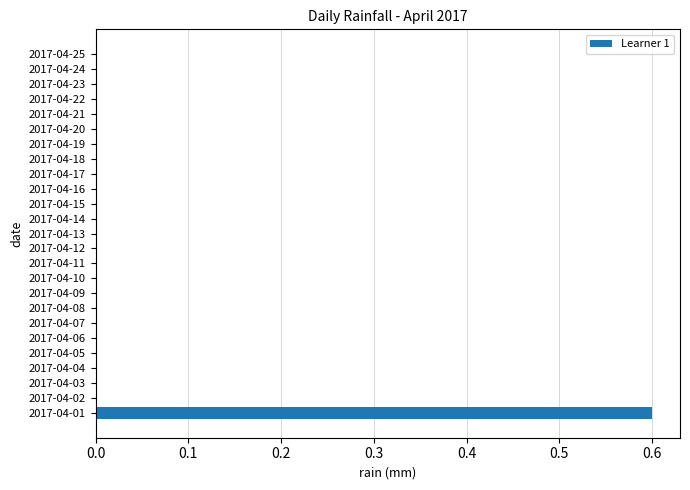

The chart shows a value of 0.0 at 2017-04-18. True or false?

True